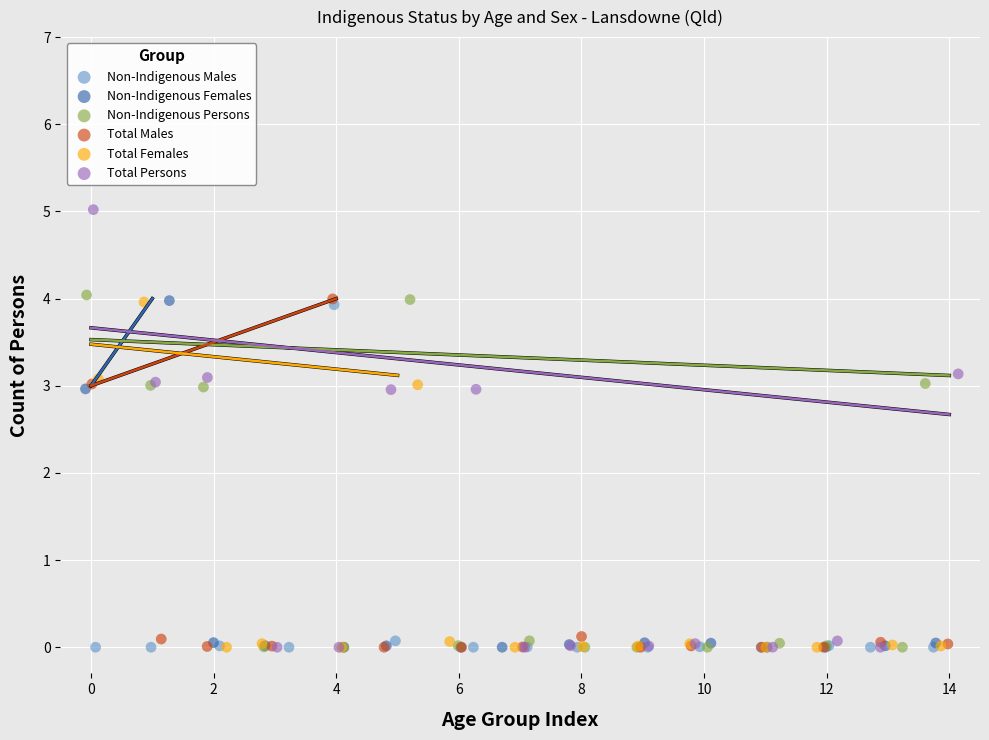

Which series has the largest Y range (max minus min)?

Total Persons